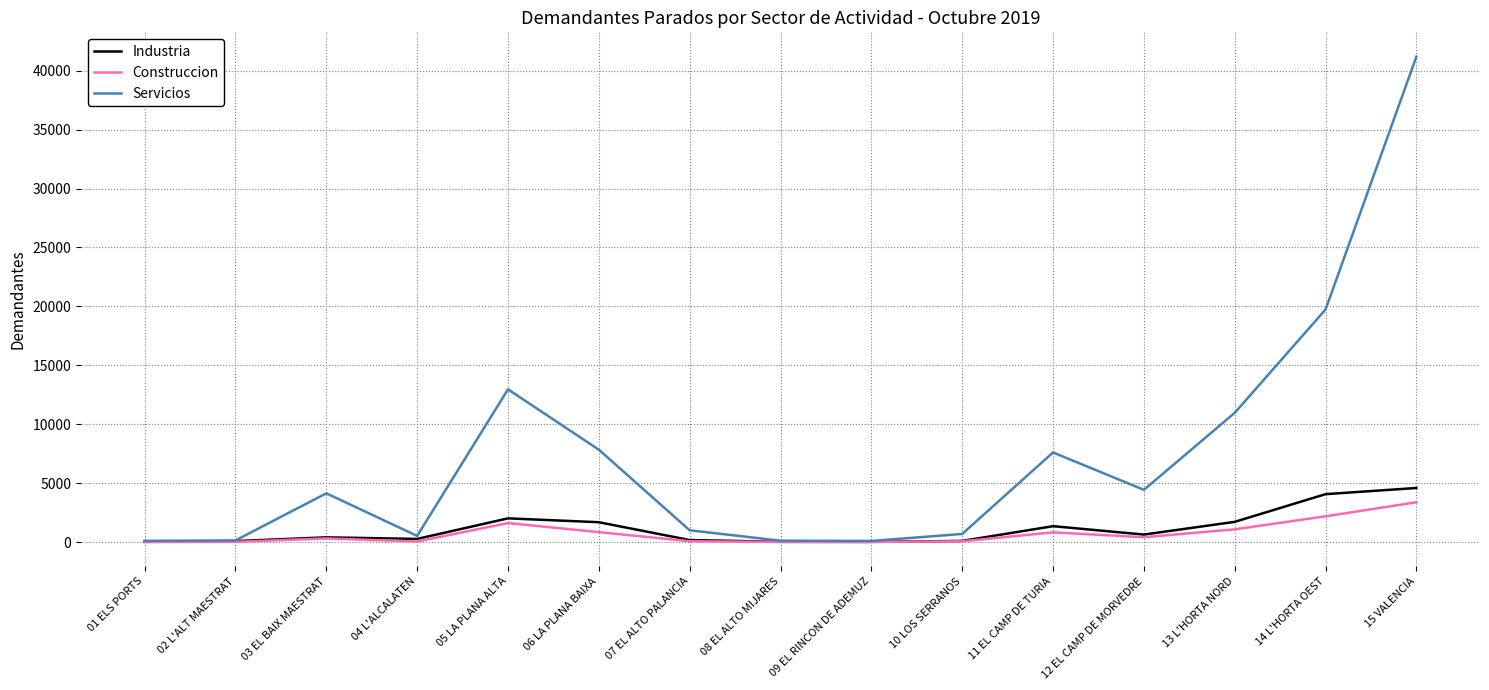

What is the difference between the highest and lowest values at 02 L'ALT MAESTRAT?

119